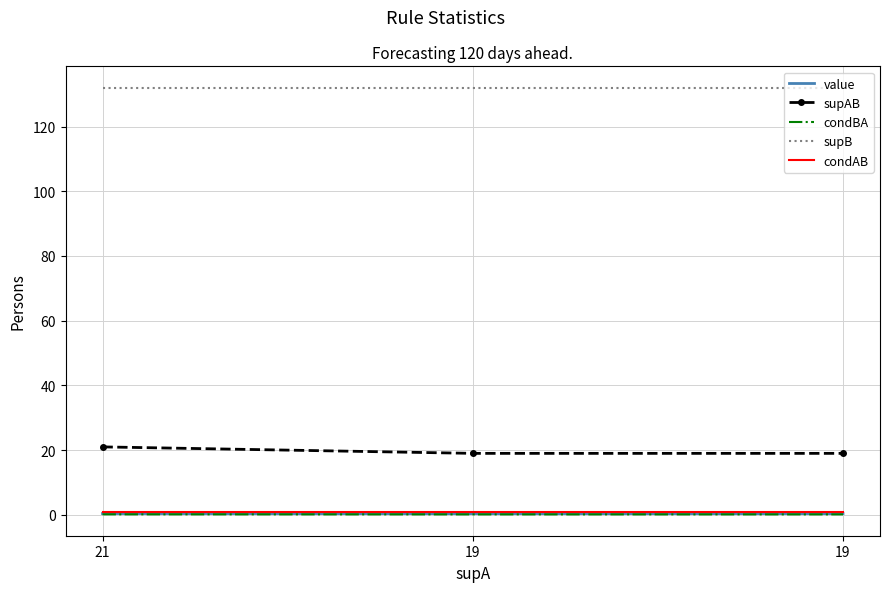

Reading right to left, transcribe all the data shown in this chart.

value: 0.4	0.4	0.4
supAB: 19.0	19.0	21.0
condBA: 0.1	0.1	0.2
supB: 132.0	132.0	132.0
condAB: 1.0	1.0	1.0